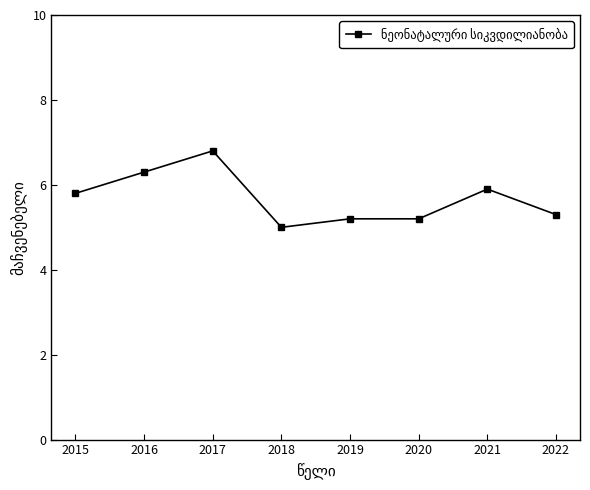

What is the difference between the second highest and second lowest values?

1.1